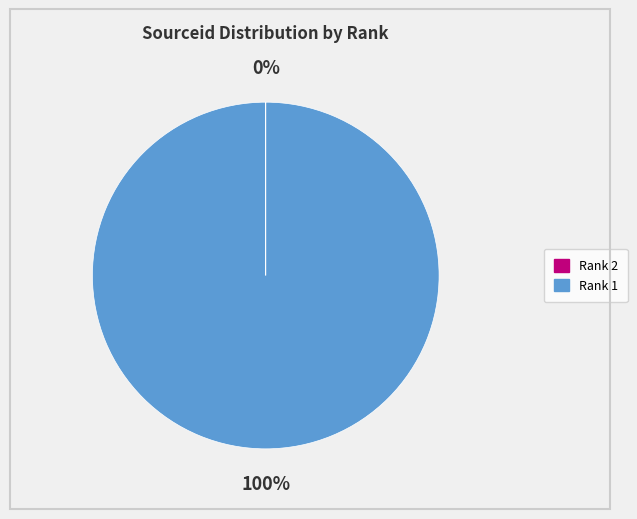

To the nearest percent, what is the difference between the largest and smallest slice percentages?

100%